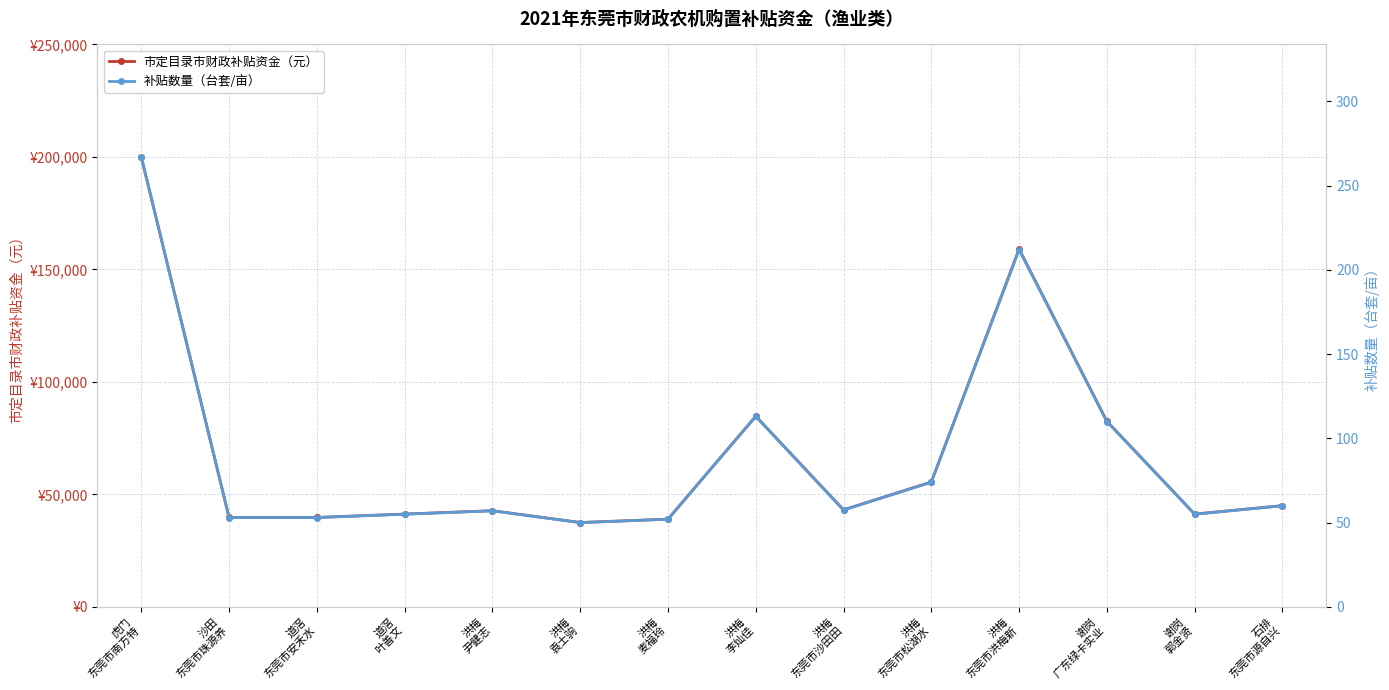

Reading left to right, transcribe all the data shown in this chart.

市定目录市财政补贴资金（元）: 虎门
东莞市南方特=200000.0	沙田
东莞市珠源养=39750.0	道滘
东莞市安禾水=39750.0	道滘
叶善文=41250.0	洪梅
尹健志=42750.0	洪梅
袁士驹=37500.0	洪梅
麦福玲=39000.0	洪梅
李灿佳=84750.0	洪梅
东莞市沙田田=43125.0	洪梅
东莞市松湖水=55500.0	洪梅
东莞市洪梅新=159000.0	谢岗
广东绿卡实业=82500.0	谢岗
郭金贤=41250.0	石排
东莞市源自兴=45000.0
补贴数量（台套/亩）: 虎门
东莞市南方特=267.0	沙田
东莞市珠源养=53.0	道滘
东莞市安禾水=53.0	道滘
叶善文=55.0	洪梅
尹健志=57.0	洪梅
袁士驹=50.0	洪梅
麦福玲=52.0	洪梅
李灿佳=113.0	洪梅
东莞市沙田田=57.5	洪梅
东莞市松湖水=74.0	洪梅
东莞市洪梅新=212.0	谢岗
广东绿卡实业=110.0	谢岗
郭金贤=55.0	石排
东莞市源自兴=60.0